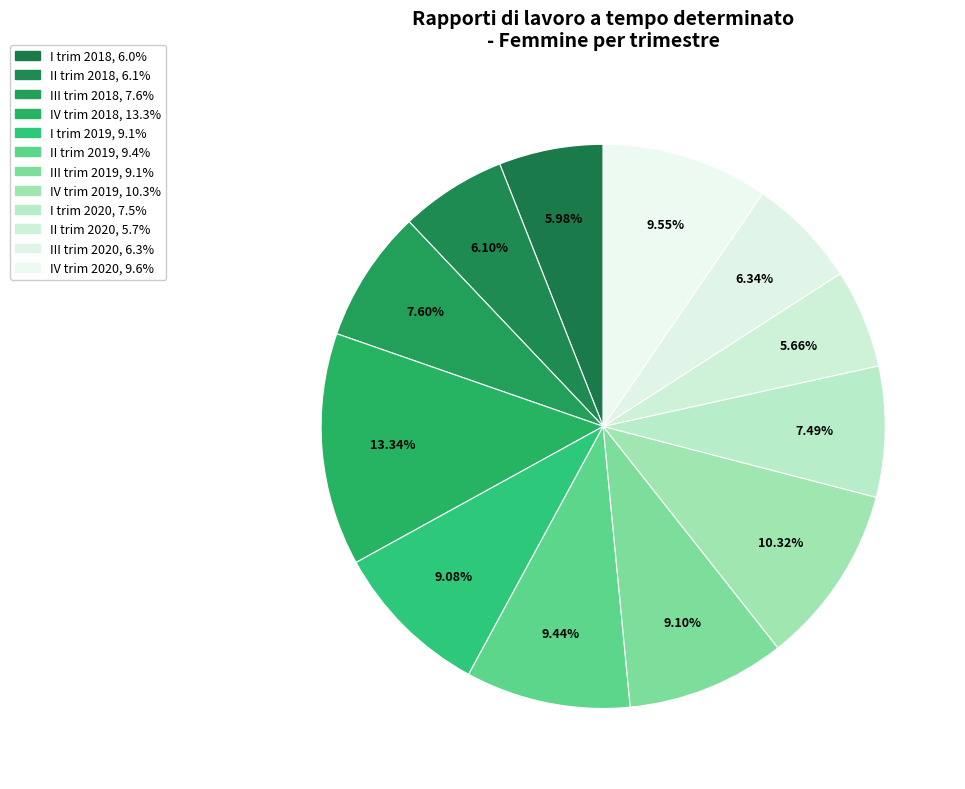

Do I trim 2018 and I trim 2019 together represent more than half of the pie?

No